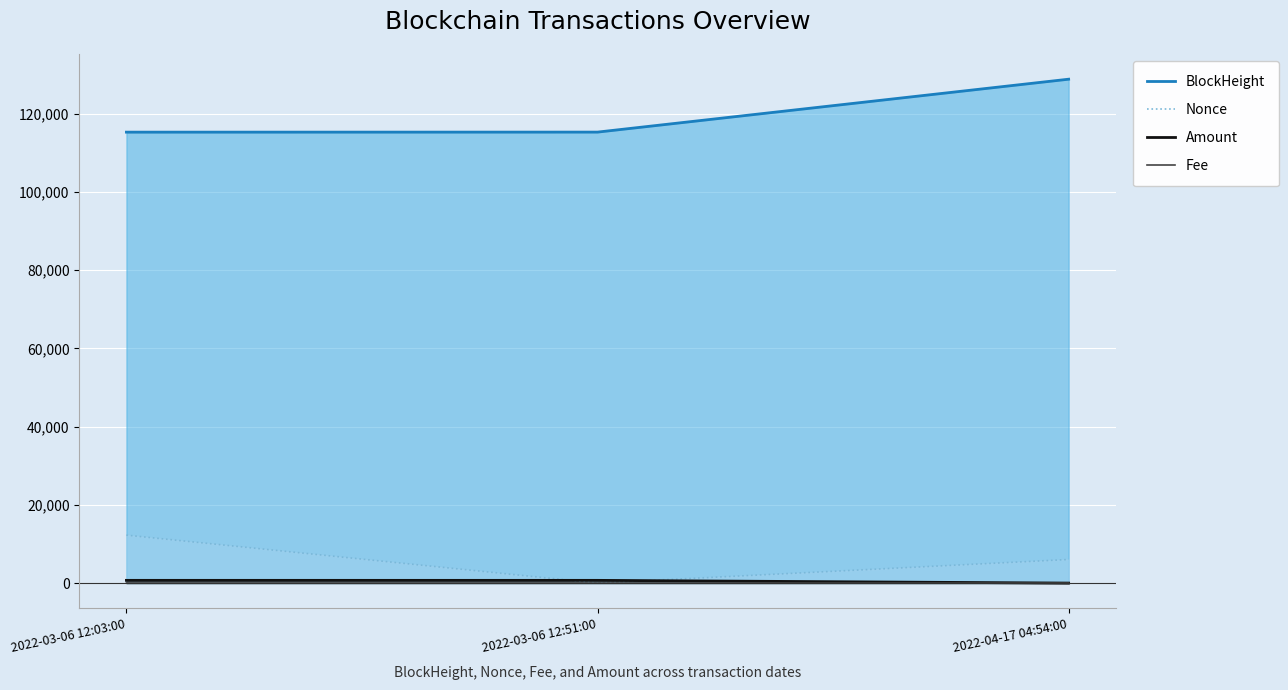

What is the difference between the second highest and minimum values in the Amount series?

698.0